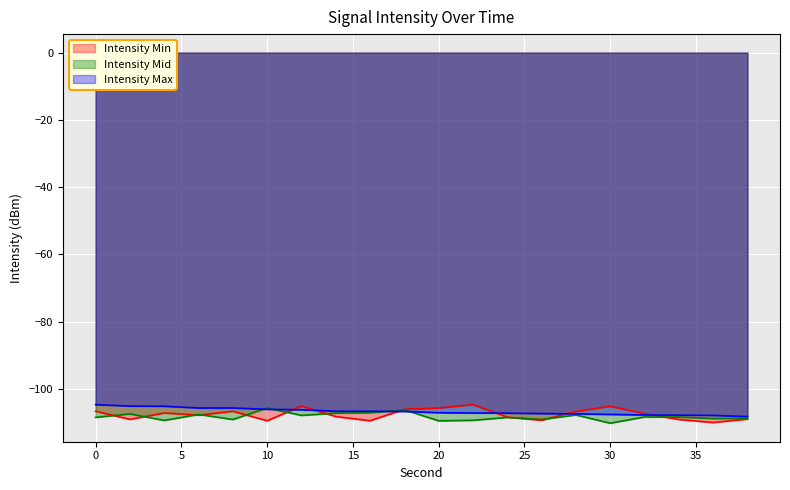

What are all the series names shown in the legend?

Intensity Min, Intensity Mid, Intensity Max